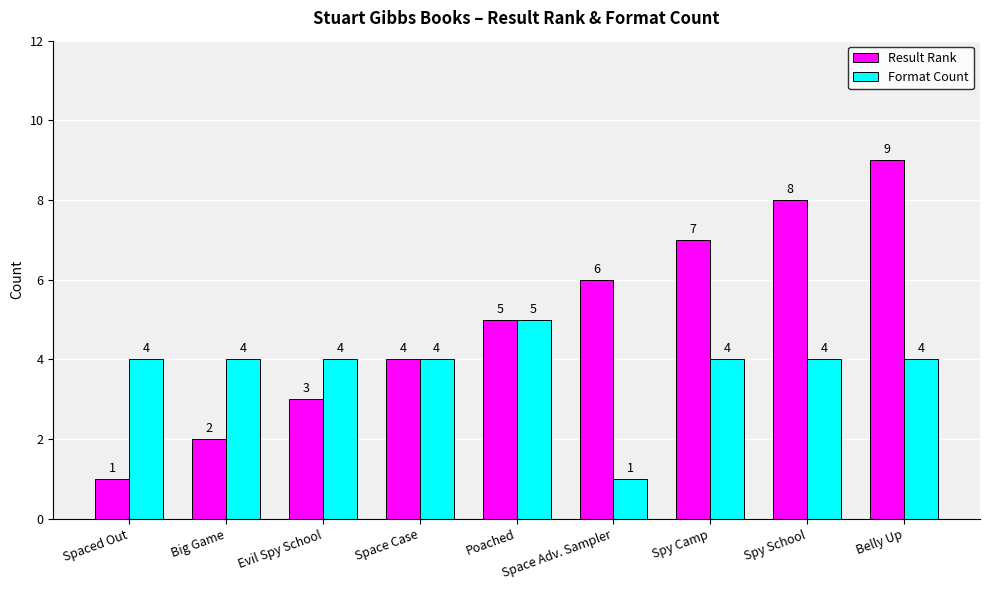

Reading left to right, list all the values displayed in this chart.

Result Rank: Spaced Out=1	Big Game=2	Evil Spy School=3	Space Case=4	Poached=5	Space Adv. Sampler=6	Spy Camp=7	Spy School=8	Belly Up=9
Format Count: Spaced Out=4	Big Game=4	Evil Spy School=4	Space Case=4	Poached=5	Space Adv. Sampler=1	Spy Camp=4	Spy School=4	Belly Up=4